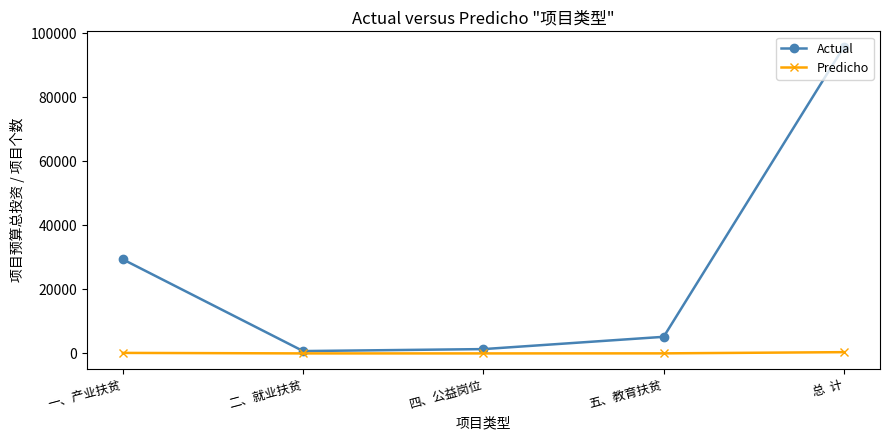

At which label is Actual closest to 48240?

一、产业扶贫